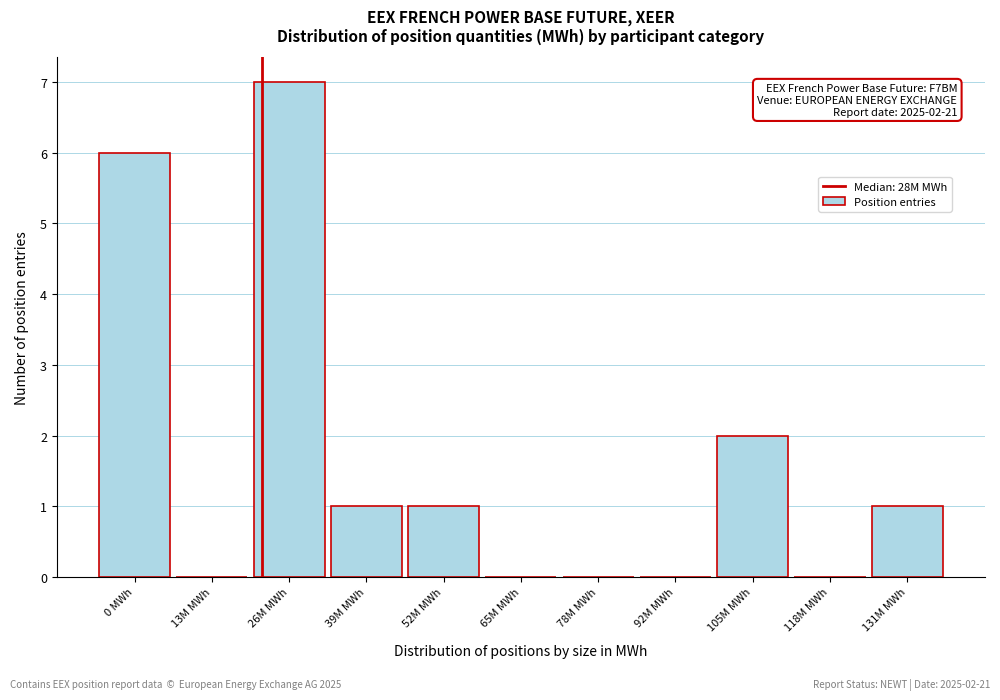

Reading right to left, list all the values displayed in this chart.

131M MWh=1	118M MWh=0	105M MWh=2	92M MWh=0	78M MWh=0	65M MWh=0	52M MWh=1	39M MWh=1	26M MWh=7	13M MWh=0	0 MWh=6